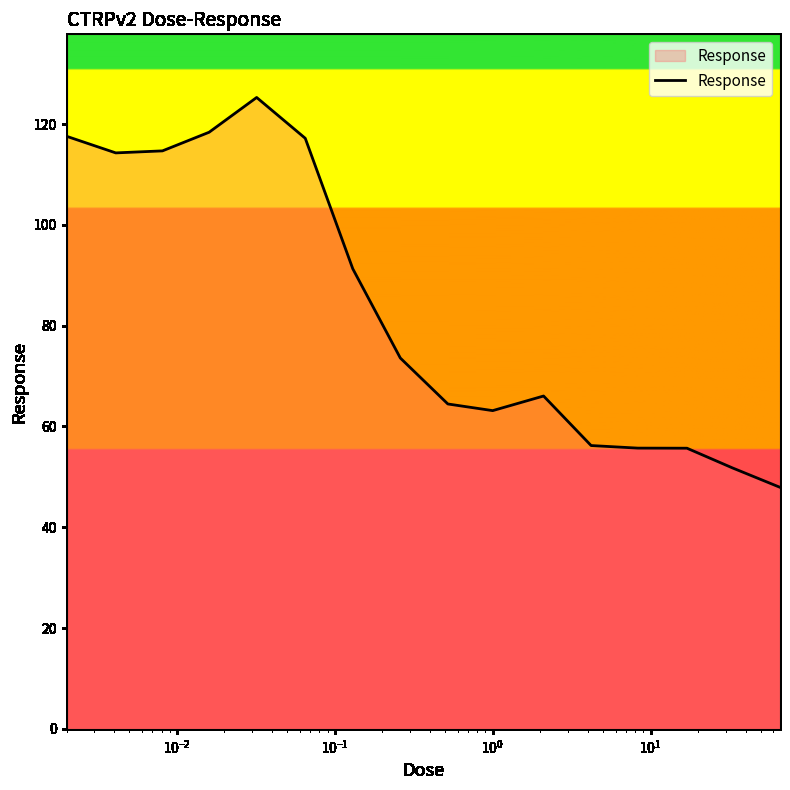

What is the difference between the maximum and minimum values?

77.4